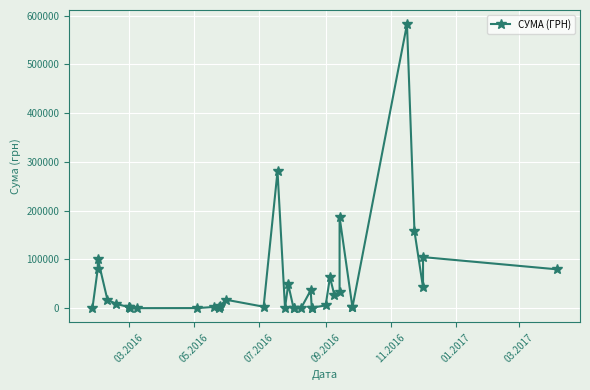

What is the difference between the second highest and minimum values?

280655.2